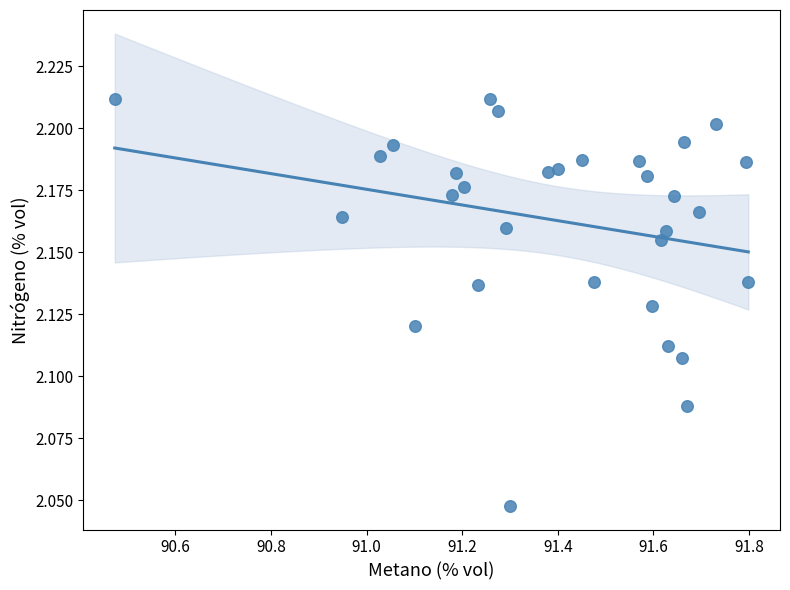

What is the range of X values (max minus min)?

1.3